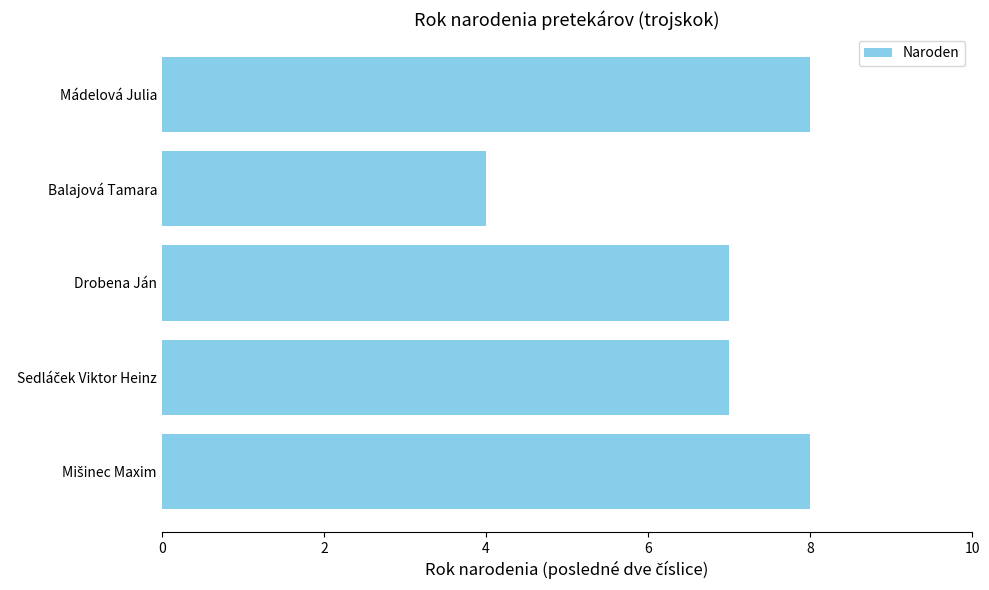

At which category does the chart reach its minimum across all series?

Balajová Tamara